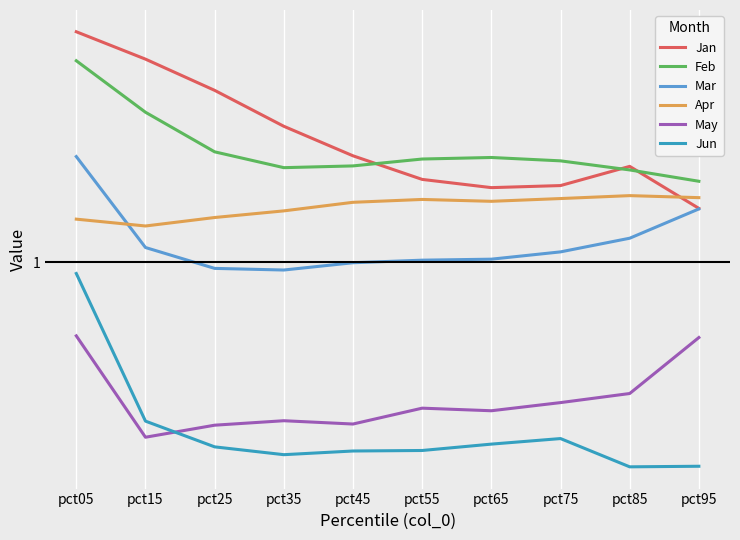

Which series ends up on top after the final intersection of Jun and May?

May